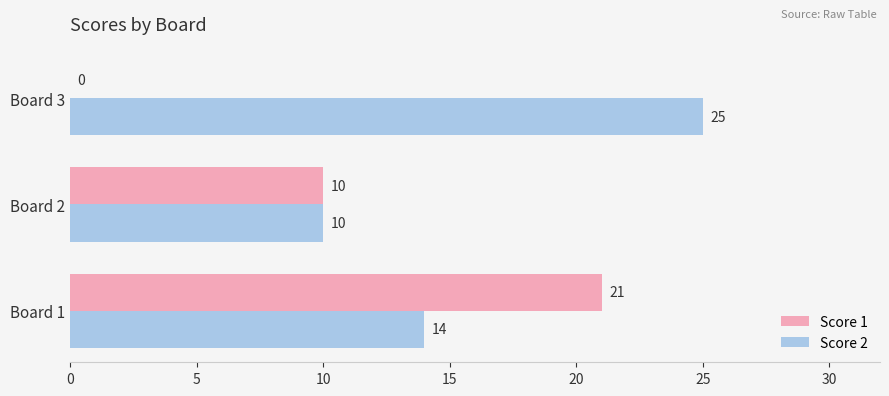

What is the highest value of the Score 2 series?

25